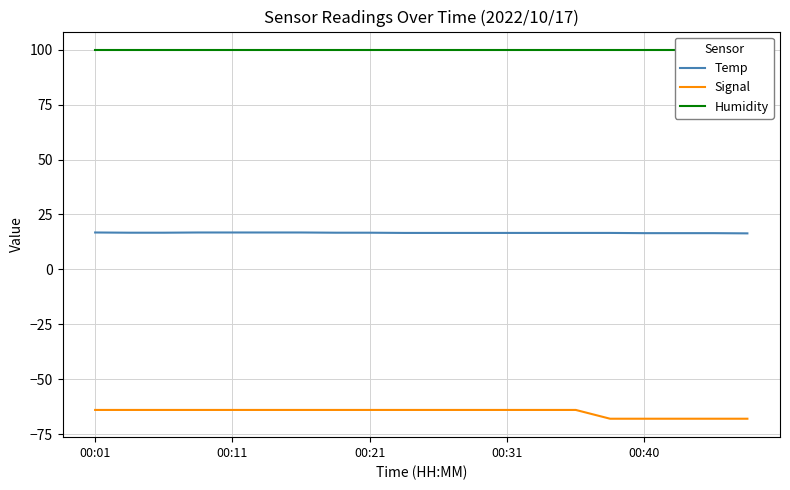

Is this an area chart (filled region under the line)?

No